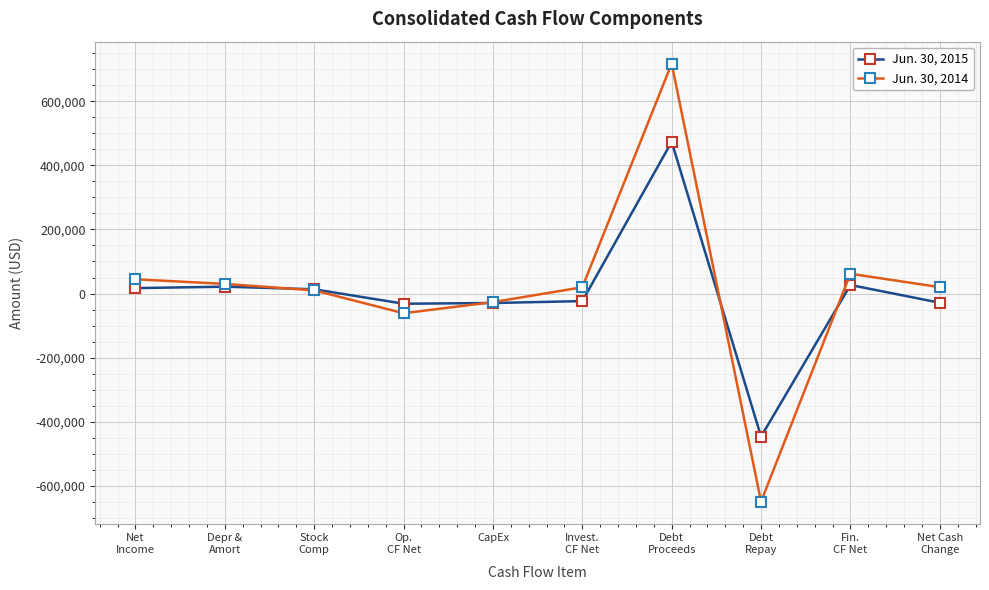

After their last crossing, which series has the higher values: Jun. 30, 2015 or Jun. 30, 2014?

Jun. 30, 2014